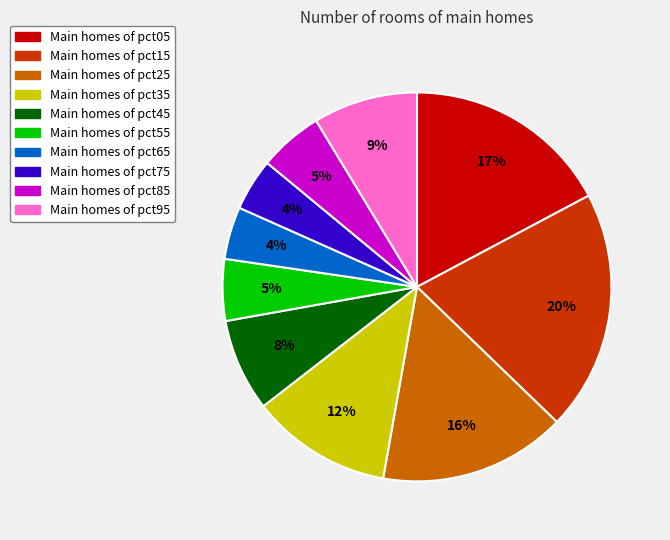

To the nearest percent, what is the difference between the largest and smallest slice percentages?

16%